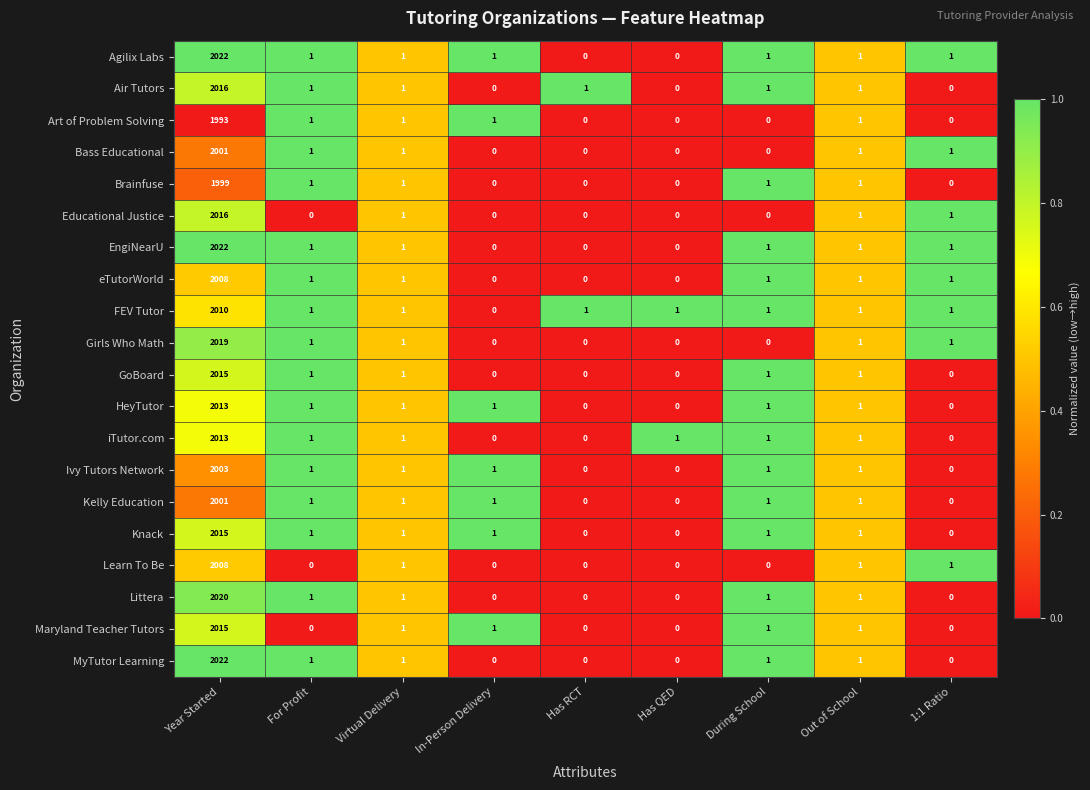

The value of Maryland Teacher Tutors at For Profit is -991. True or false?

False